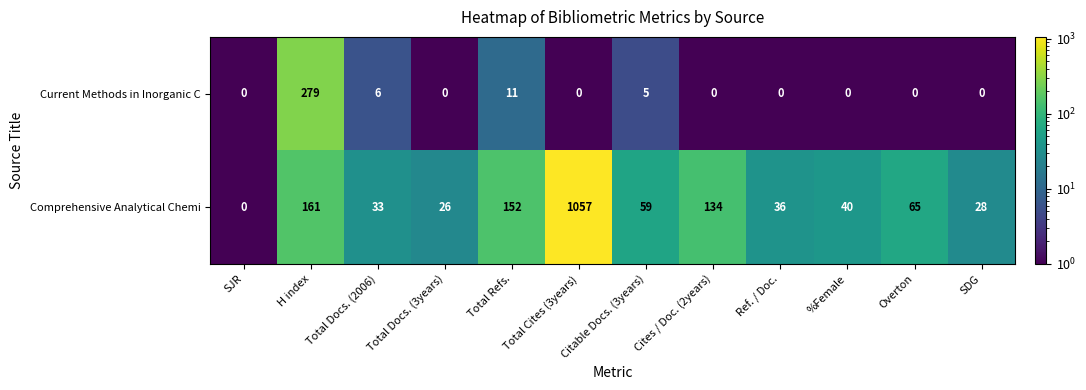

Which label corresponds to the largest value in the chart?

Total Cites (3years)